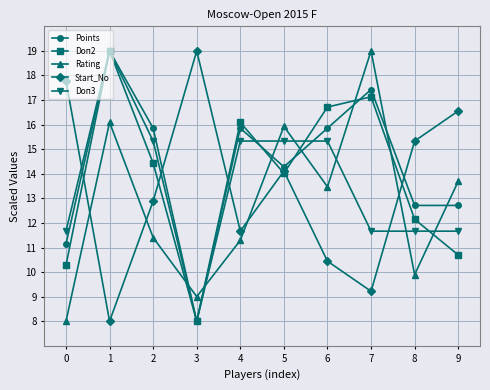

What is the difference between the maximum and second lowest values in the Points series?

7.9